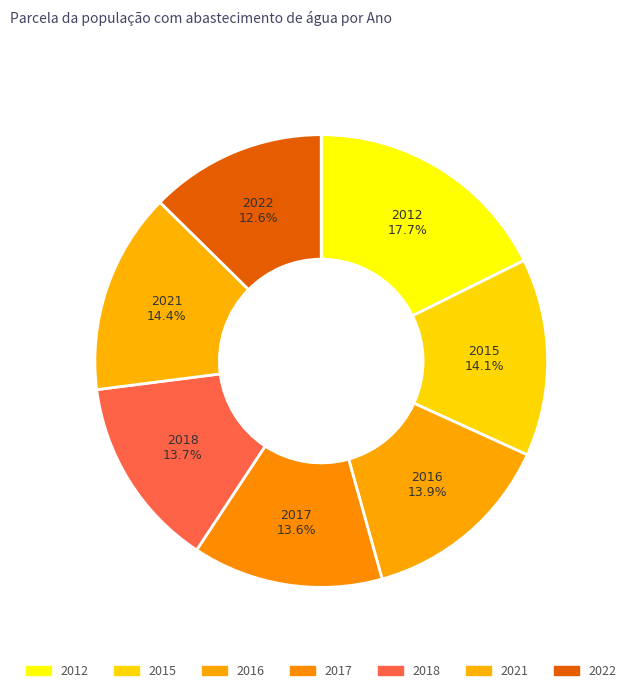

How much of the chart is everything except 2012?

82.3%